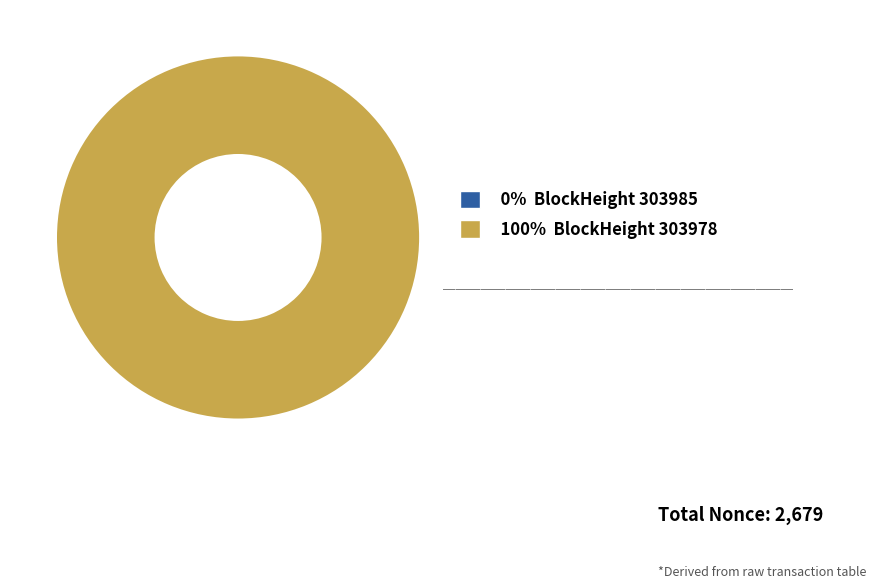

The 303978 slice represents 93% of the pie. True or false?

False